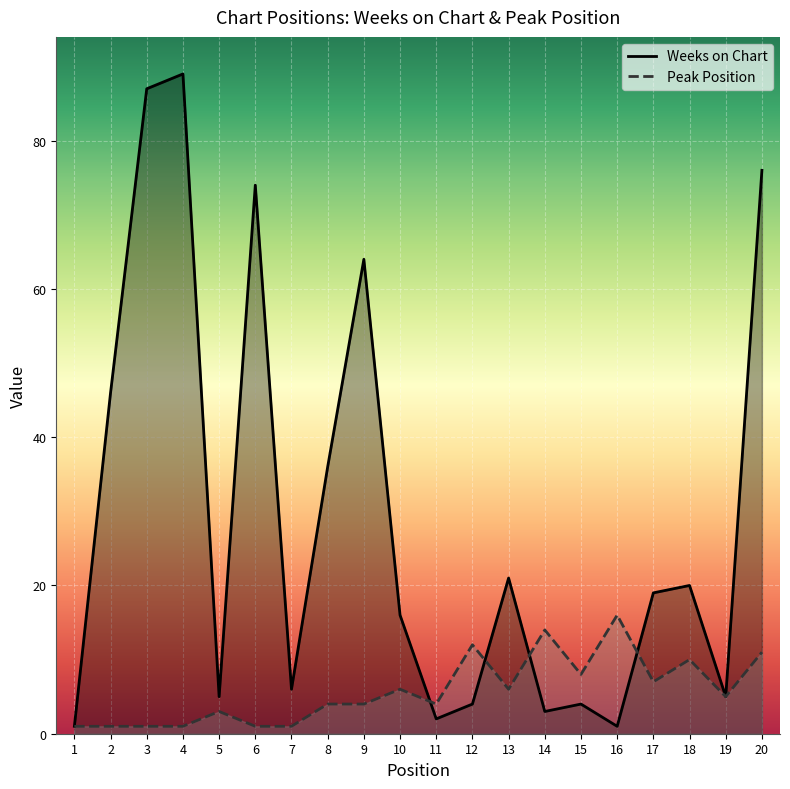

Which category has the highest value across all series?

4